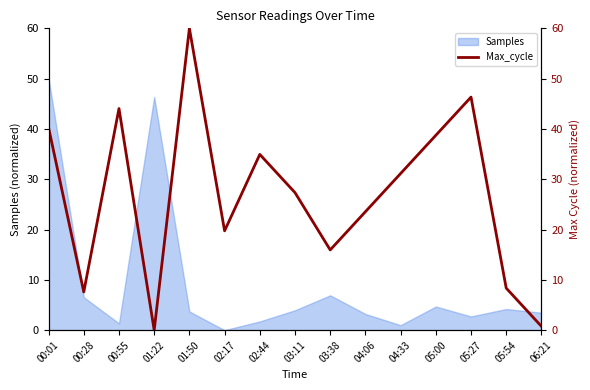

True or false: Samples has a value of 1.0 at 04:33.

True